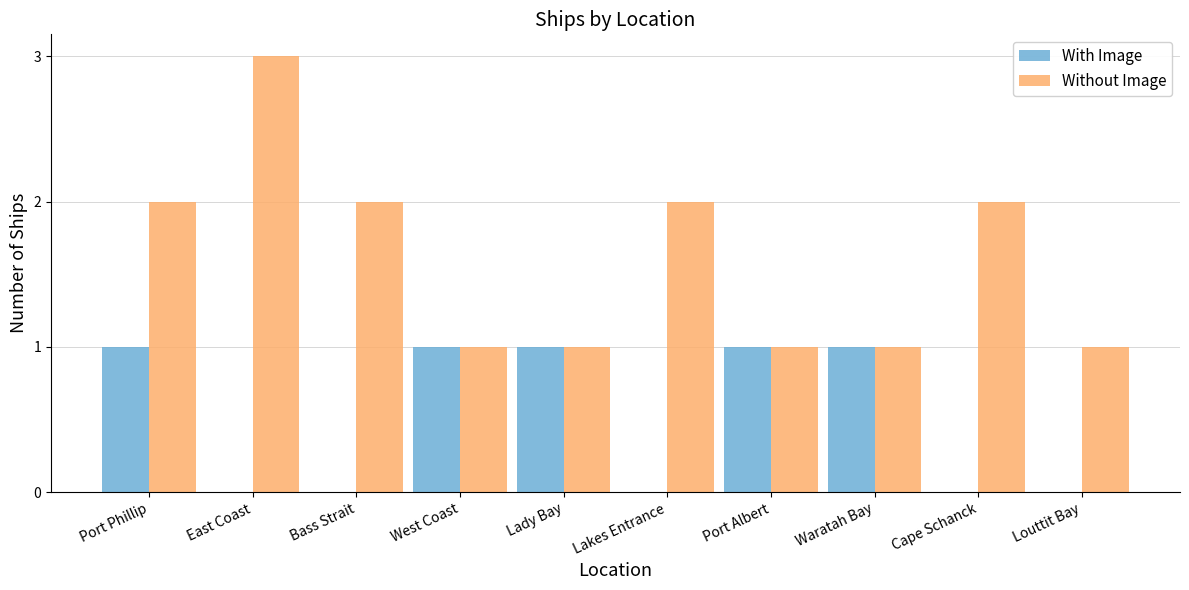

Is the value of Without Image at Lakes Entrance greater than the value of With Image at Bass Strait?

Yes